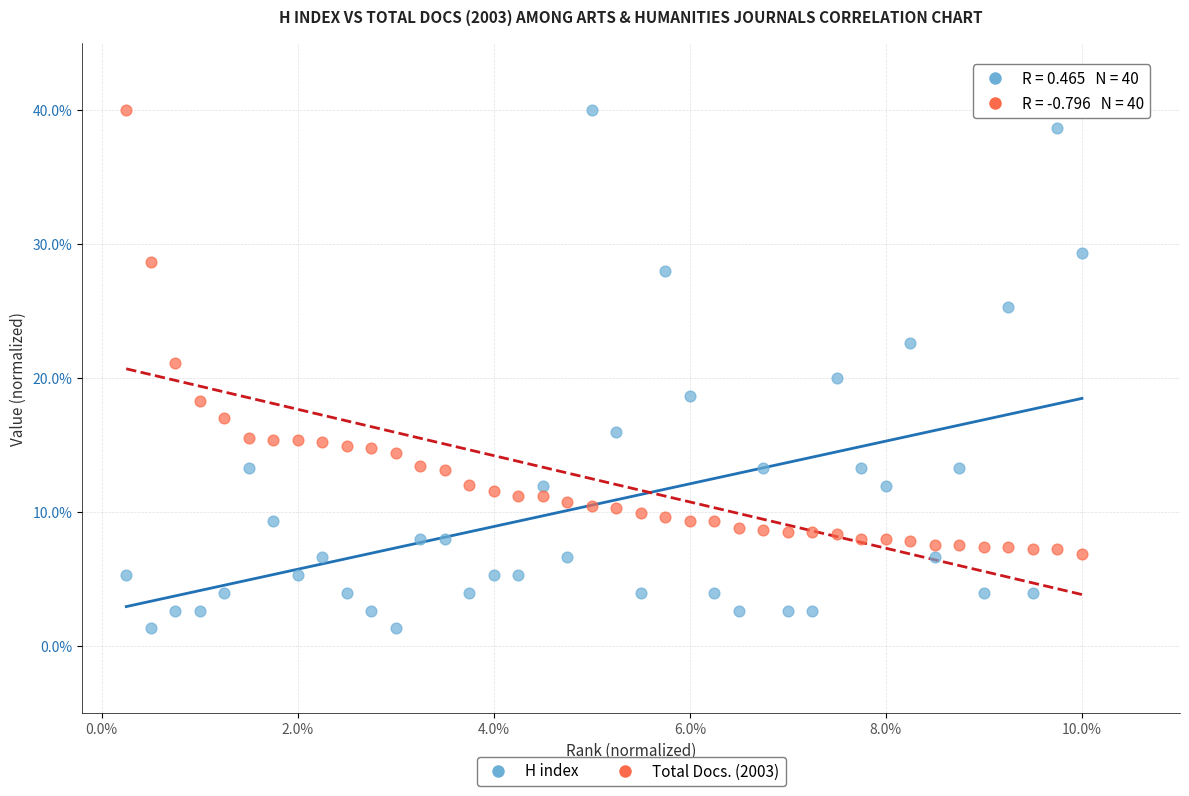

What is the X range (max minus min) for the scatter plot?

9.8